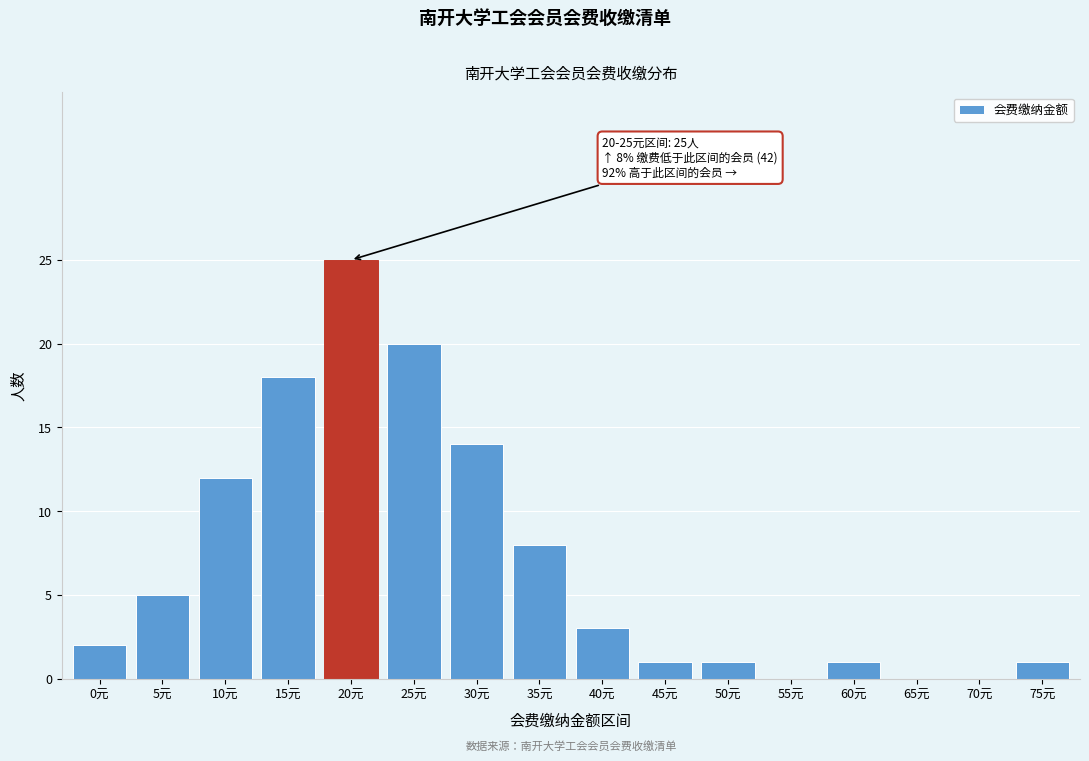

Reading left to right, what are all the values shown in this chart?

0元=2	5元=5	10元=12	15元=18	20元=25	25元=20	30元=14	35元=8	40元=3	45元=1	50元=1	55元=0	60元=1	65元=0	70元=0	75元=1